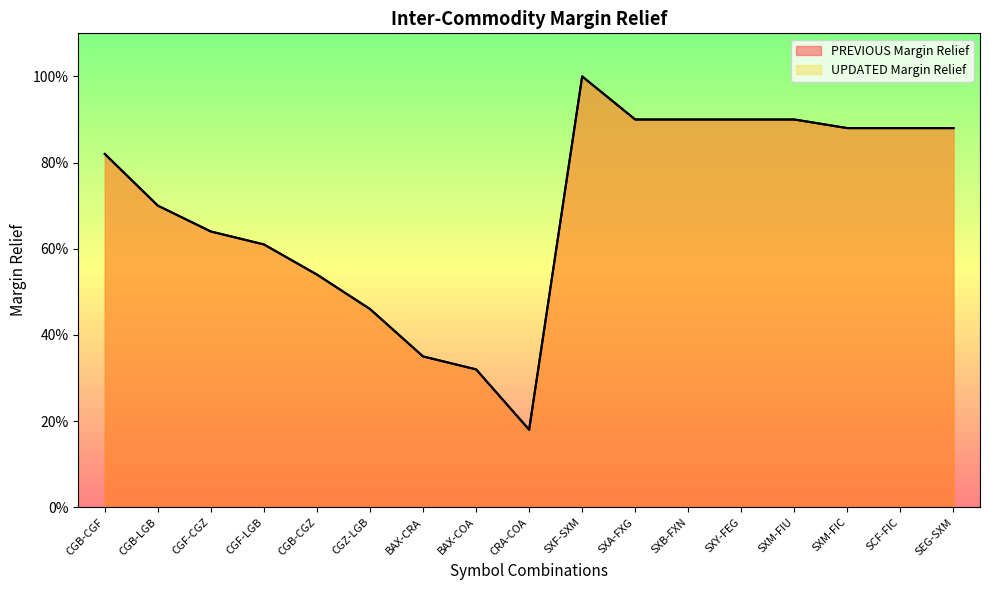

What is the difference between the PREVIOUS Margin Relief values at SXM-FIU and CRA-COA?

0.7